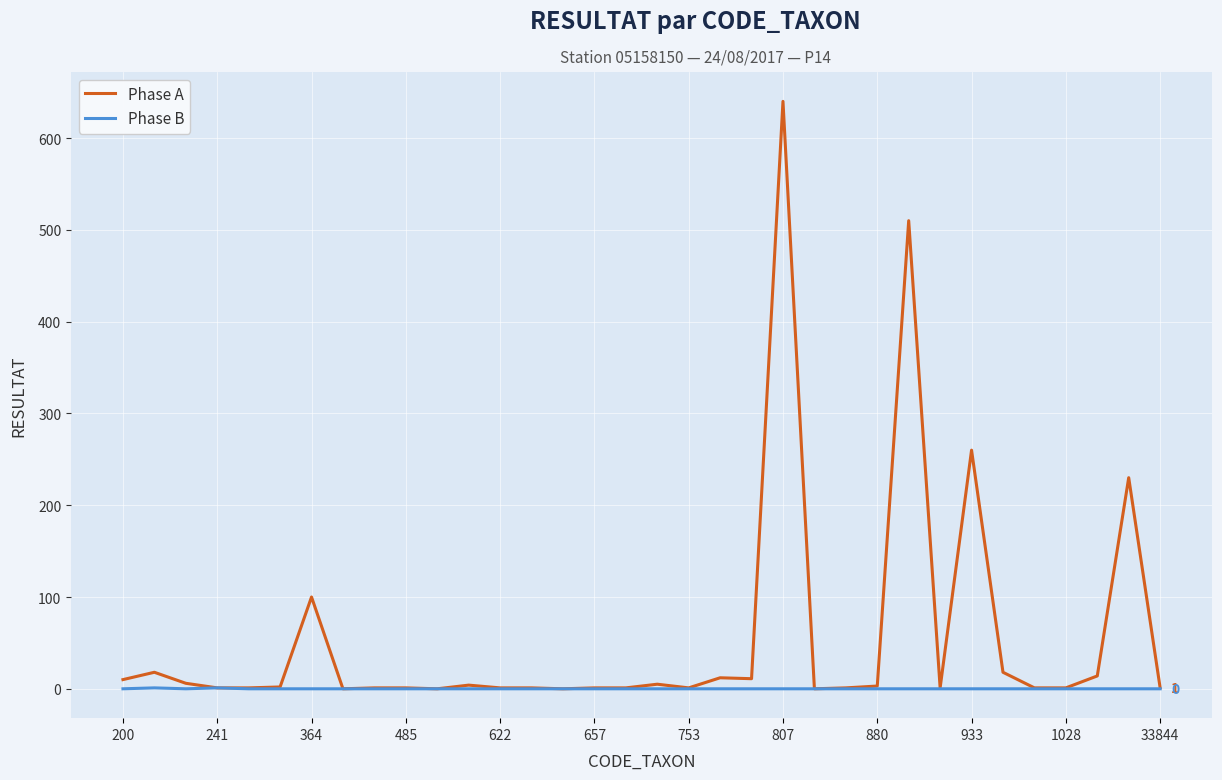

Which series has the largest range (max minus min)?

Phase A